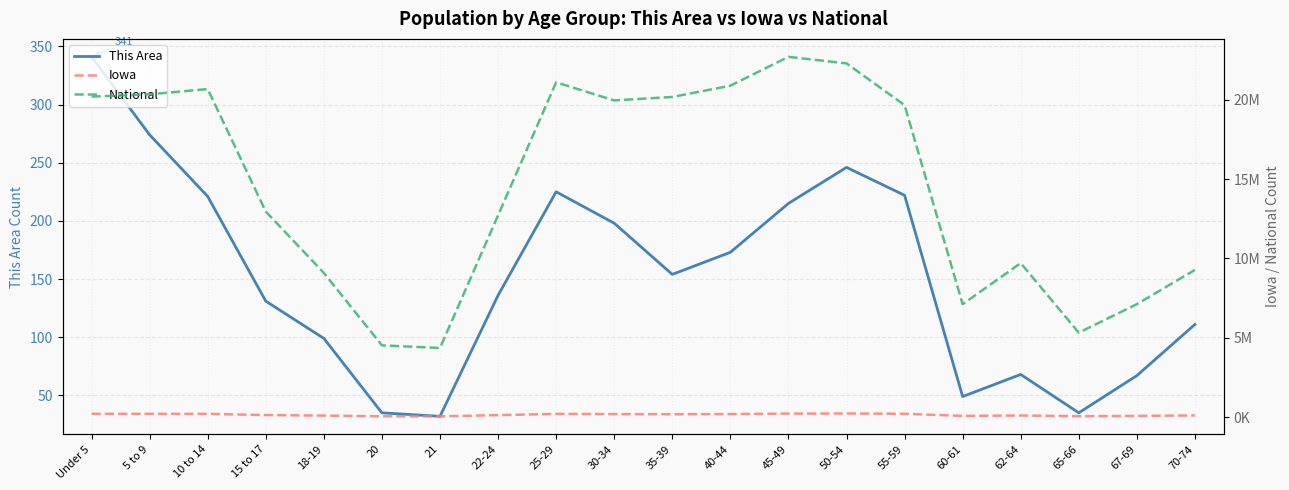

List the labels in order of This Area value, largest first.

Under 5, 5 to 9, 50-54, 25-29, 55-59, 10 to 14, 45-49, 30-34, 40-44, 35-39, 22-24, 15 to 17, 70-74, 18-19, 62-64, 67-69, 60-61, 20, 65-66, 21